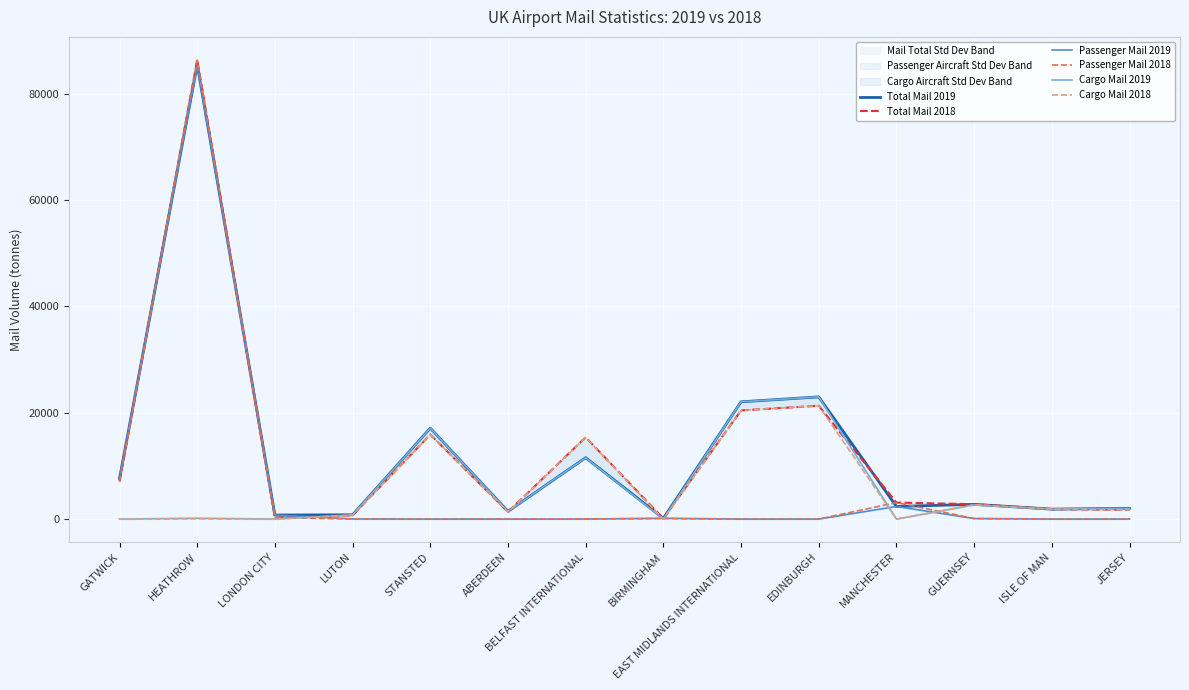

Where is Passenger Mail 2018 nearest to the value 43140?

GATWICK